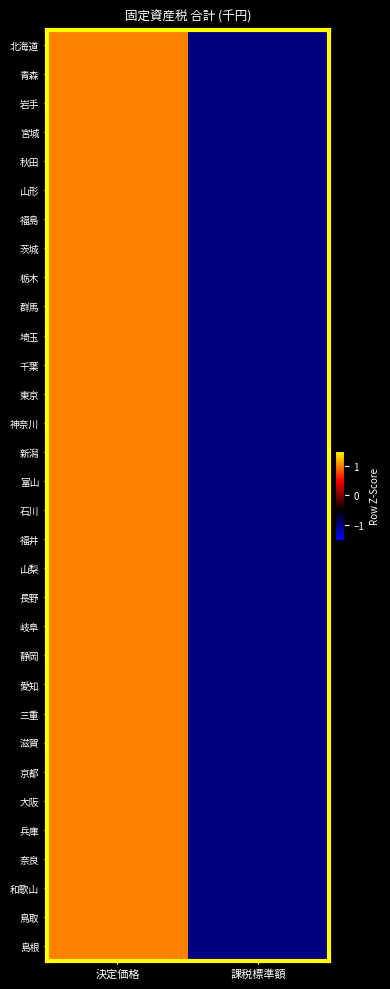

What is the greatest value displayed?

1